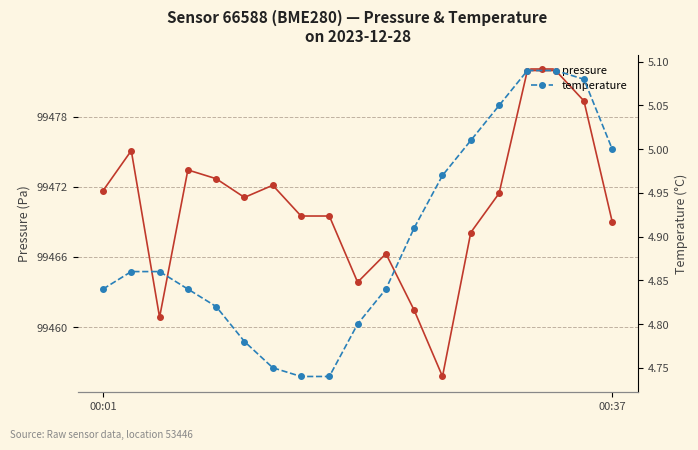

The value of pressure at 5 is 99471.1. True or false?

True